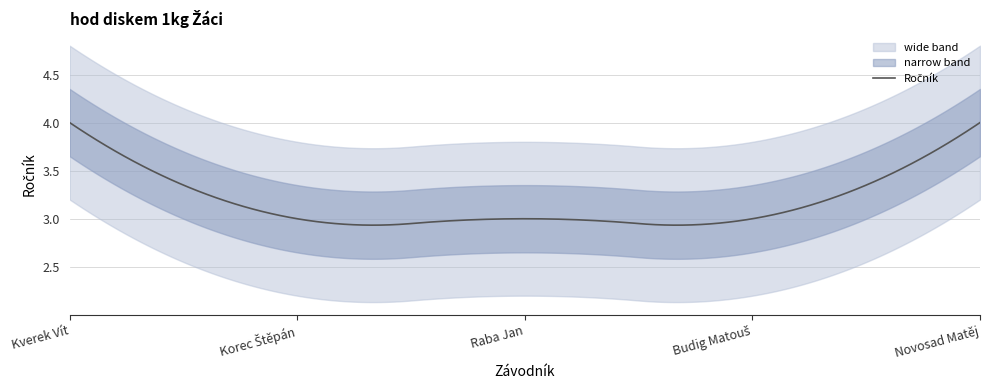

List the labels in order of value, largest first.

Kverek Vít, Novosad Matěj, Korec Štěpán, Raba Jan, Budig Matouš